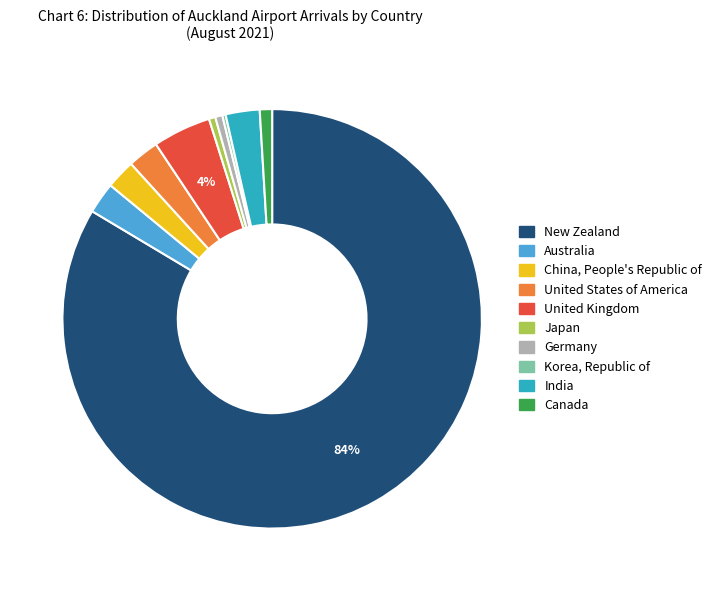

True or false: Germany accounts for 1% of the total.

True